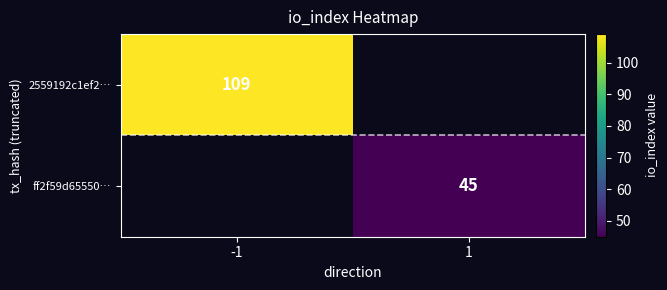

The 2559192c1ef2… series shows 109 at -1. True or false?

True